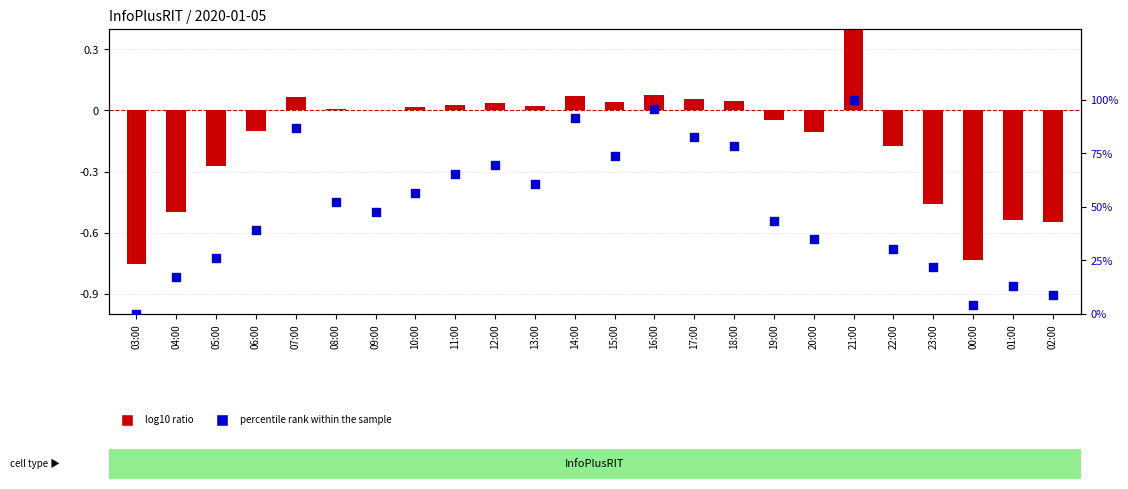

What is the total value across all series at 13:00?

60.9